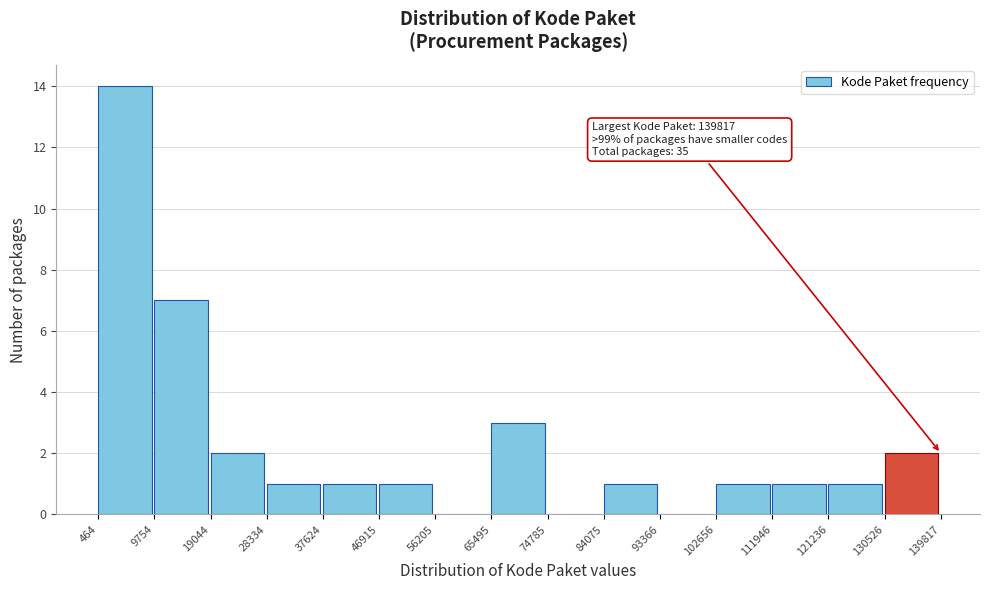

Over which range of the x-axis is the bar tallest?

464 to 9754